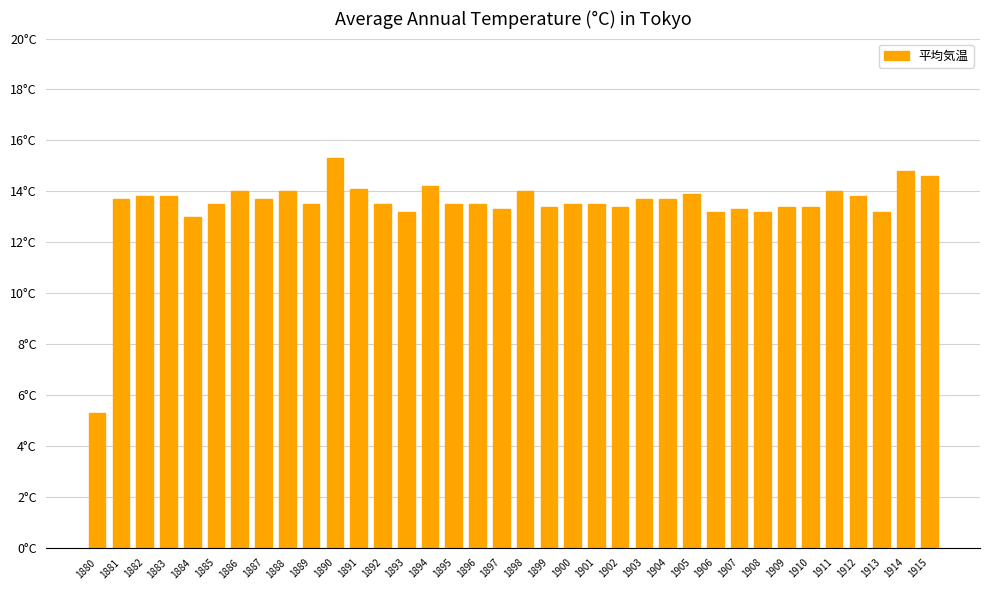

List the labels in order of value, largest first.

1890, 1914, 1915, 1894, 1891, 1886, 1888, 1898, 1911, 1905, 1882, 1883, 1912, 1881, 1887, 1903, 1904, 1885, 1889, 1892, 1895, 1896, 1900, 1901, 1899, 1902, 1909, 1910, 1897, 1907, 1893, 1906, 1908, 1913, 1884, 1880